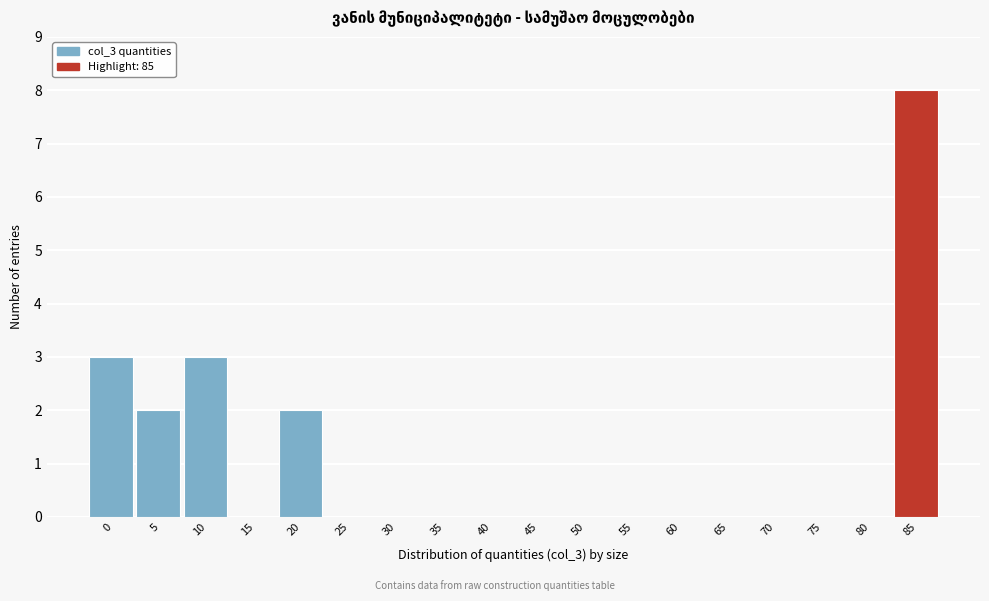

Reading right to left, list all the values displayed in this chart.

85=8	80=0	75=0	70=0	65=0	60=0	55=0	50=0	45=0	40=0	35=0	30=0	25=0	20=2	15=0	10=3	5=2	0=3